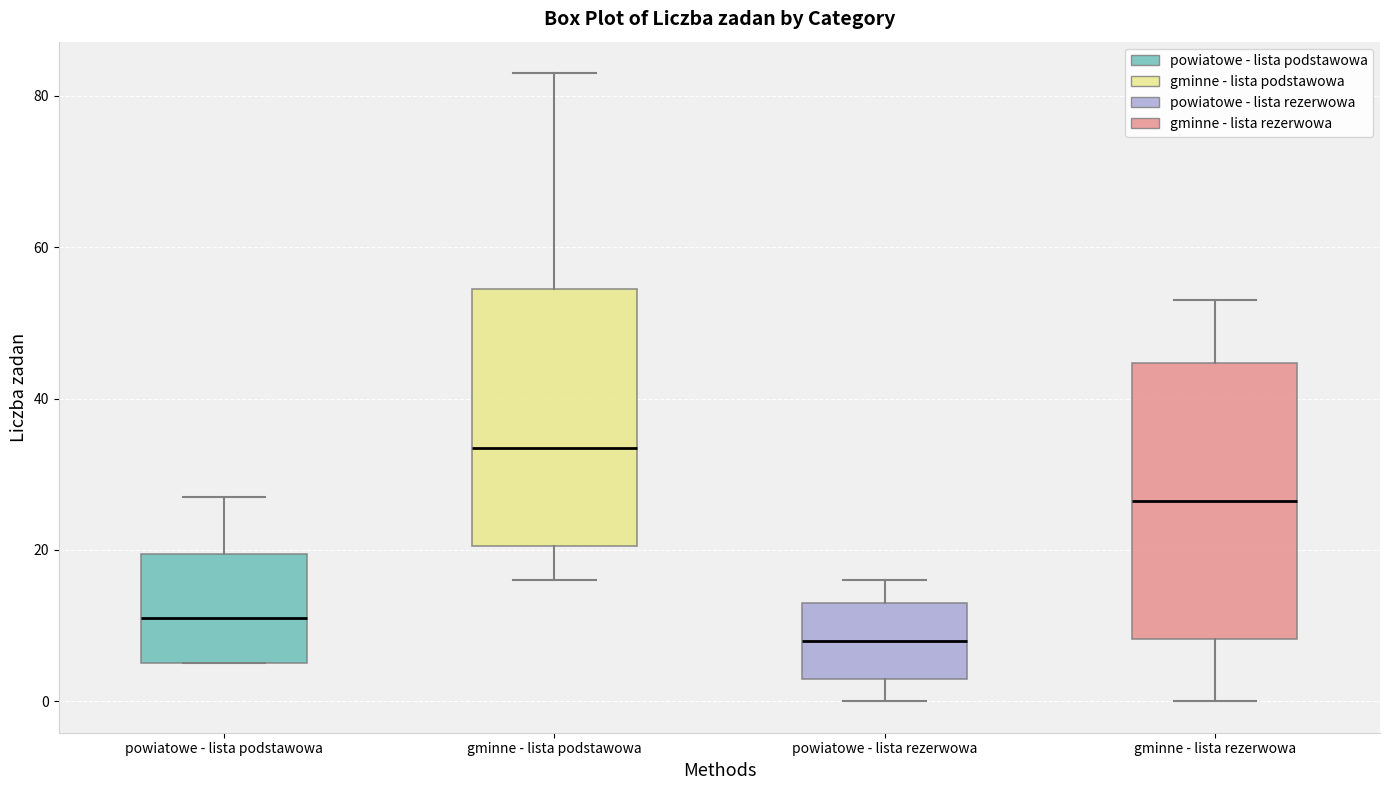

Reading left to right, read every box against the y-axis: the position of its median line, the range the box covers, and the ends of its whiskers. The values are not printed on the chart, so give them approximately, as read against the axis.

powiatowe - lista podstawowa: median 12, box 6 to 20, whiskers 6 to 28
gminne - lista podstawowa: median 34, box 20 to 54, whiskers 16 to 84
powiatowe - lista rezerwowa: median 8, box 4 to 14, whiskers 0 to 16
gminne - lista rezerwowa: median 26, box 8 to 44, whiskers 0 to 54